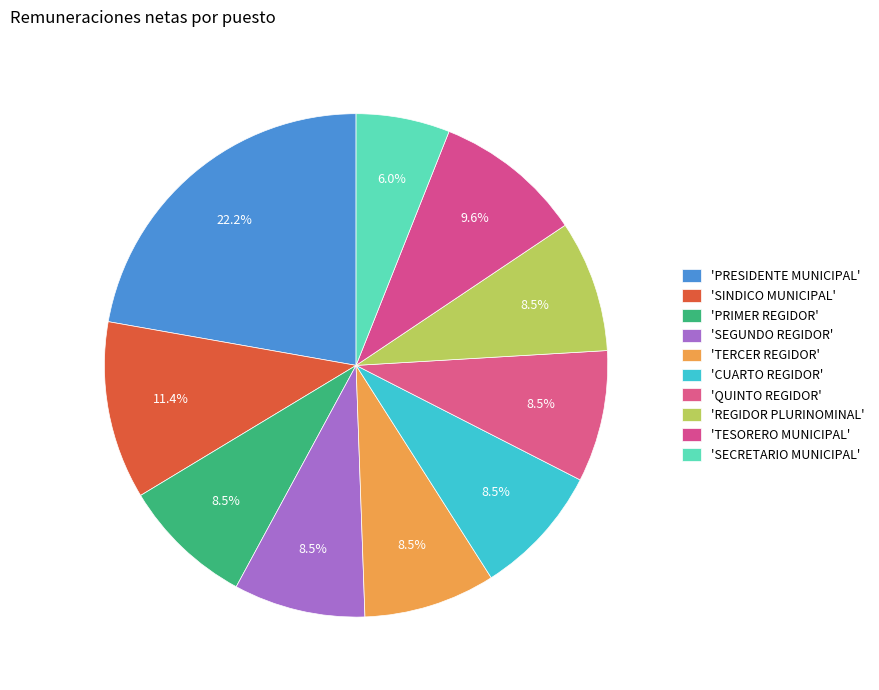

How many segments does this pie chart have?

10